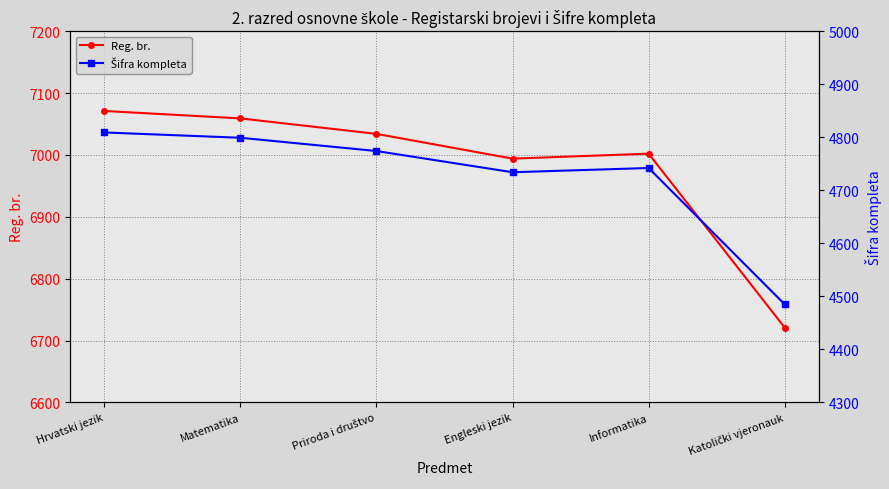

Which series has the largest range (max minus min)?

Reg. br.